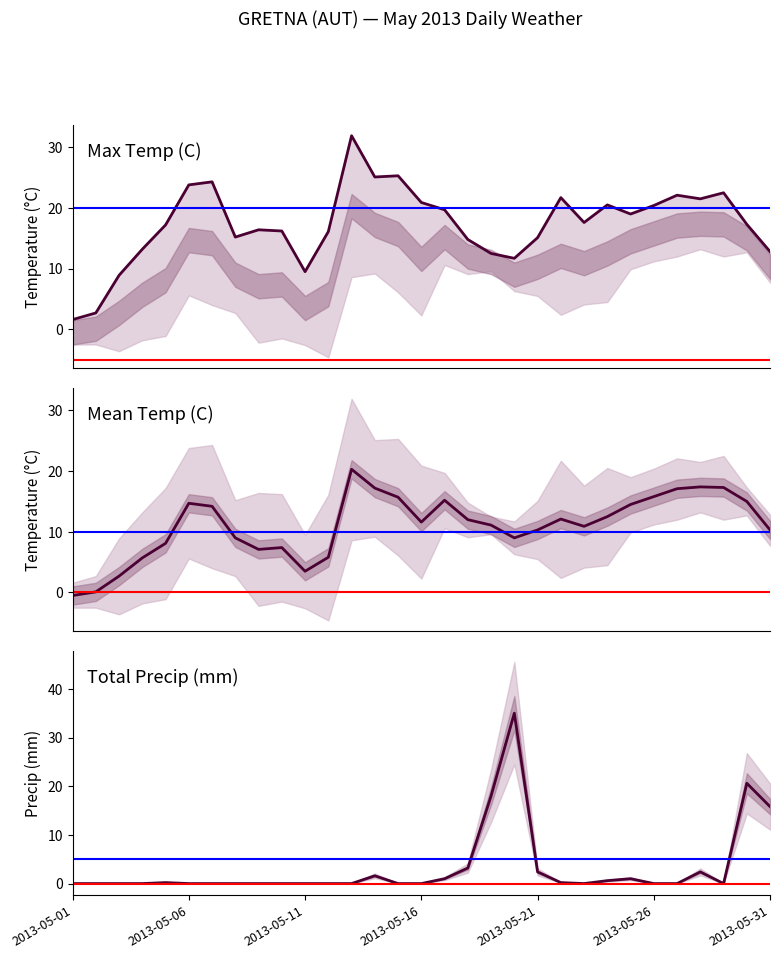

Reading left to right, list all the values displayed in this chart.

Max Temp (C): 1.6	2.7	8.9	13.2	17.2	23.8	24.3	15.2	16.4	16.2	9.5	16.1	31.9	25.1	25.3	20.9	19.7	14.8	12.5	11.7	15.1	21.7	17.6	20.5	19.0	20.4	22.1	21.5	22.5	17.3	12.8
Mean Temp (C): -0.5	0.1	2.7	5.7	8.1	14.7	14.2	9.0	7.1	7.4	3.5	5.8	20.3	17.2	15.7	11.6	15.2	12.0	11.1	9.0	10.3	12.1	10.9	12.5	14.5	15.8	17.1	17.4	17.3	15.0	10.3
Total Precip (mm): 0.0	0.0	0.0	0.0	0.2	0.0	0.0	0.0	0.0	0.0	0.0	0.0	0.0	1.6	0.0	0.0	1.0	3.2	18.0	35.0	2.4	0.2	0.0	0.6	1.0	0.0	0.0	2.4	0.0	20.6	15.8